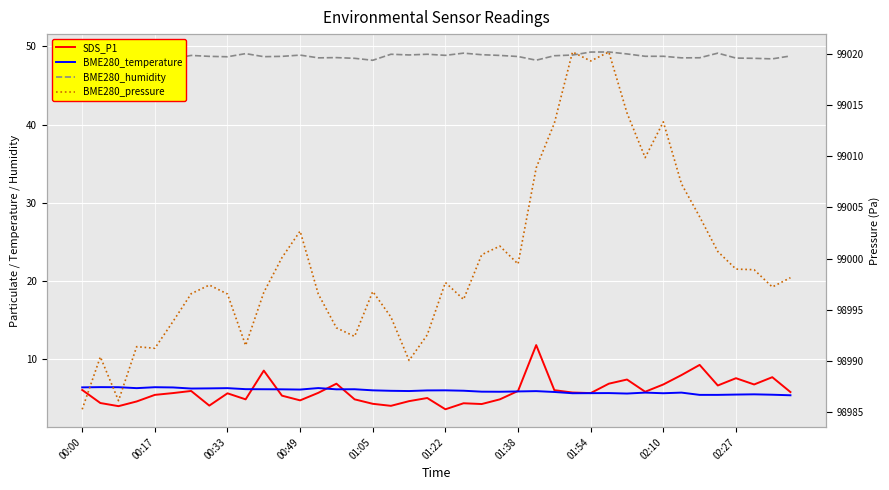

True or false: BME280_humidity and BME280_pressure cross at least once.

False